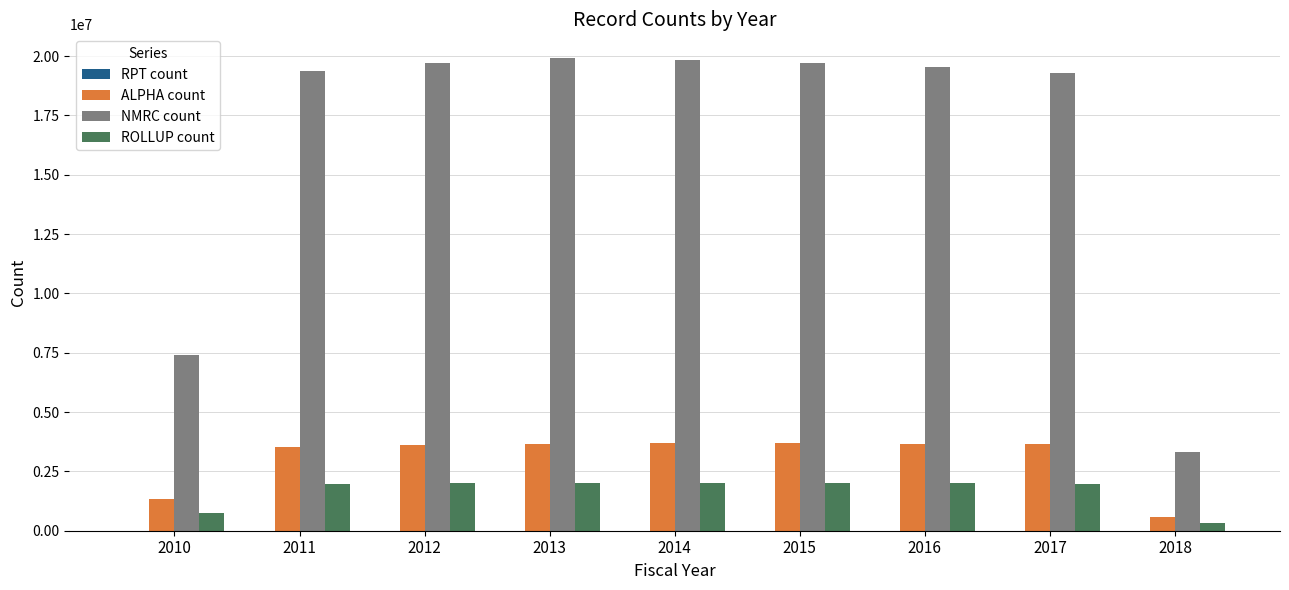

How many groups of bars are there?

9